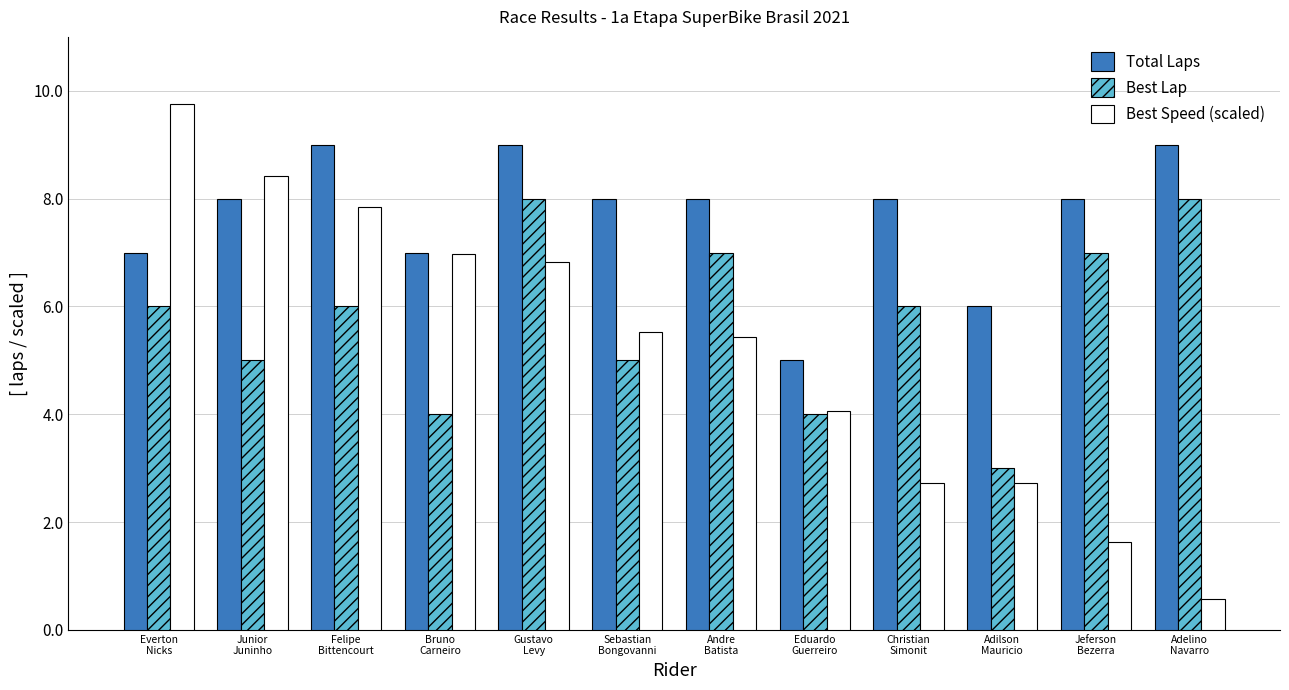

What is the maximum value for Total Laps?

9.0